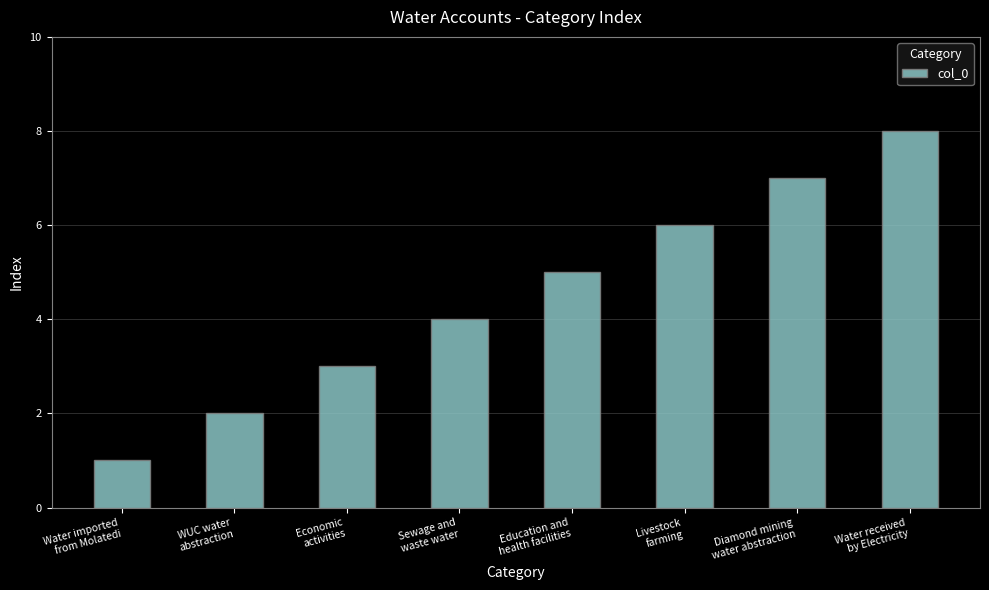

Approximately how many times larger is the value at Diamond mining
water abstraction compared to Water imported
from Molatedi?

7.0